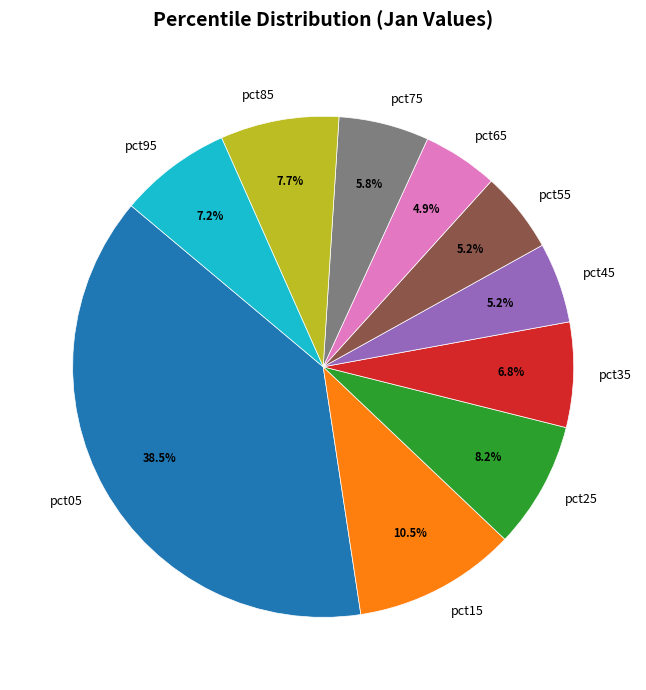

Is there a majority slice in this chart?

No